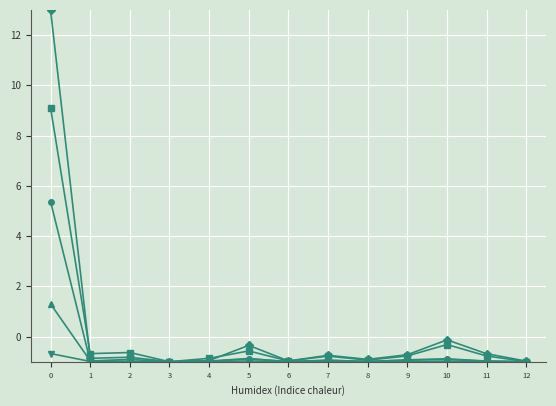

What is the spread (max minus min) of values at 0?

13.7